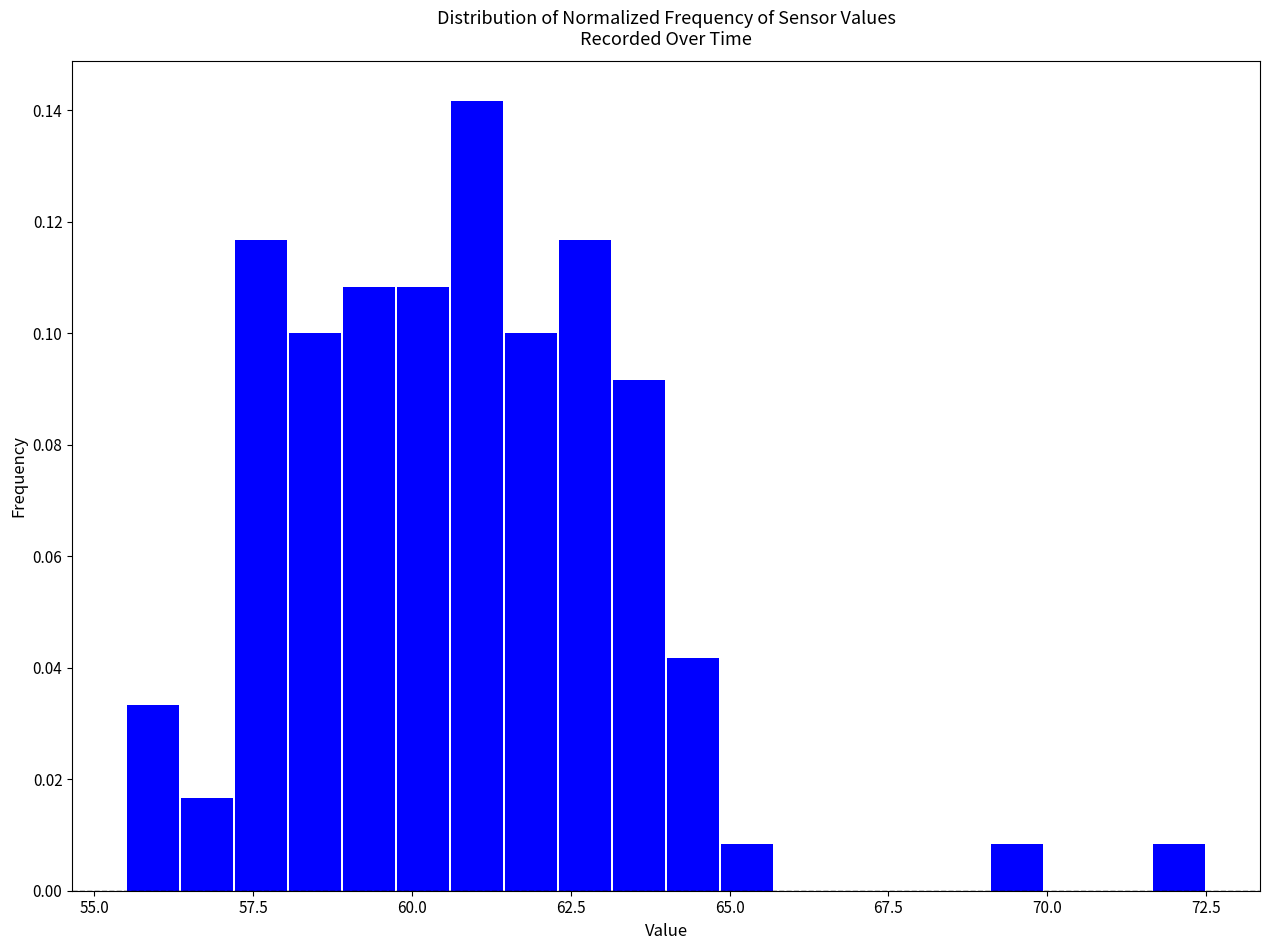

Read against the x-axis, roughly where is the centre of the tallest bar?

61.0